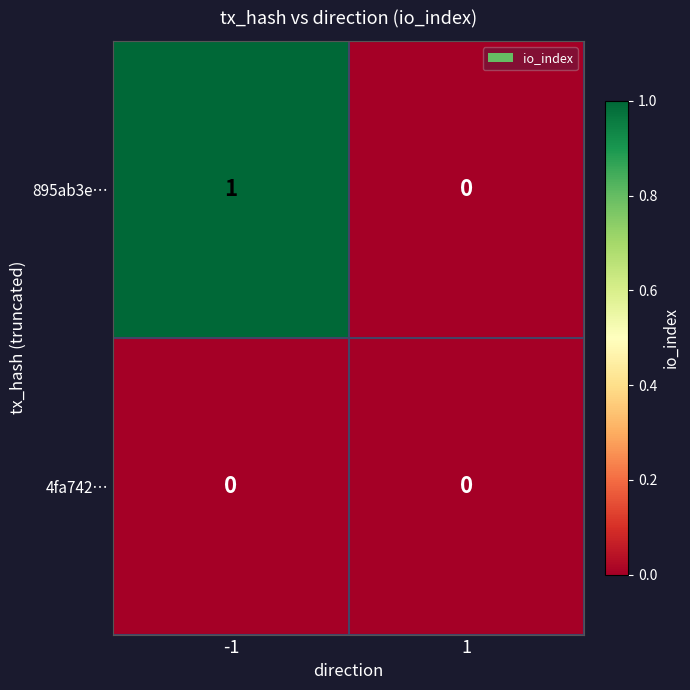

Rank the series by their maximum value, from lowest to highest.

4fa742…, 895ab3e…